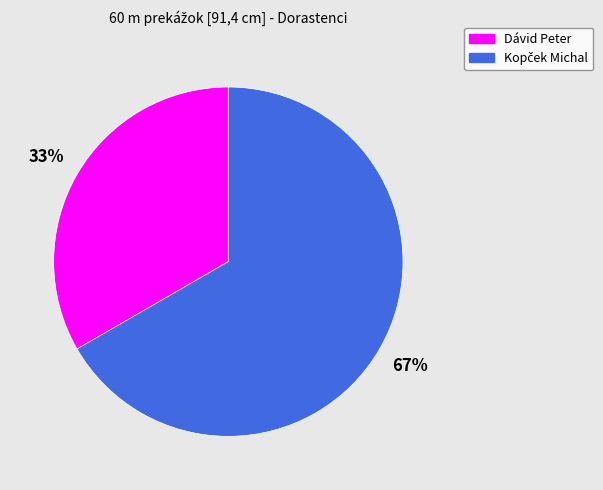

How many slices are in this pie chart?

2